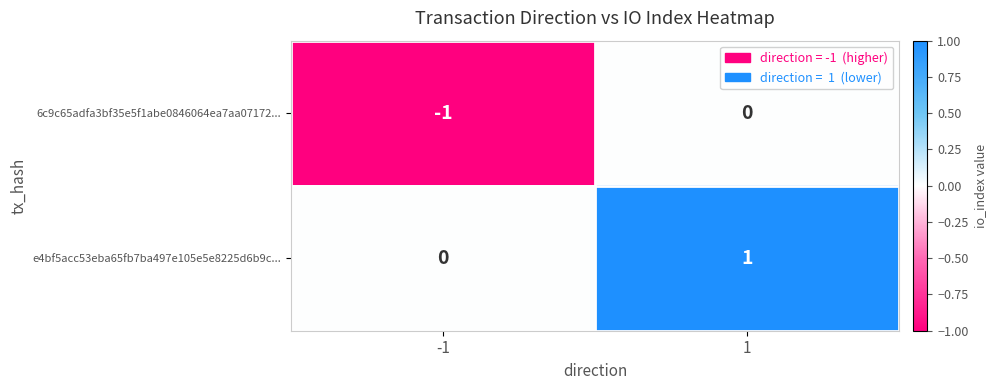

Reading left to right, extract all data points from this chart.

6c9c65adfa3bf35e5f1abe0846064ea7aa07172...: -1	0
e4bf5acc53eba65fb7ba497e105e5e8225d6b9c...: 0	1